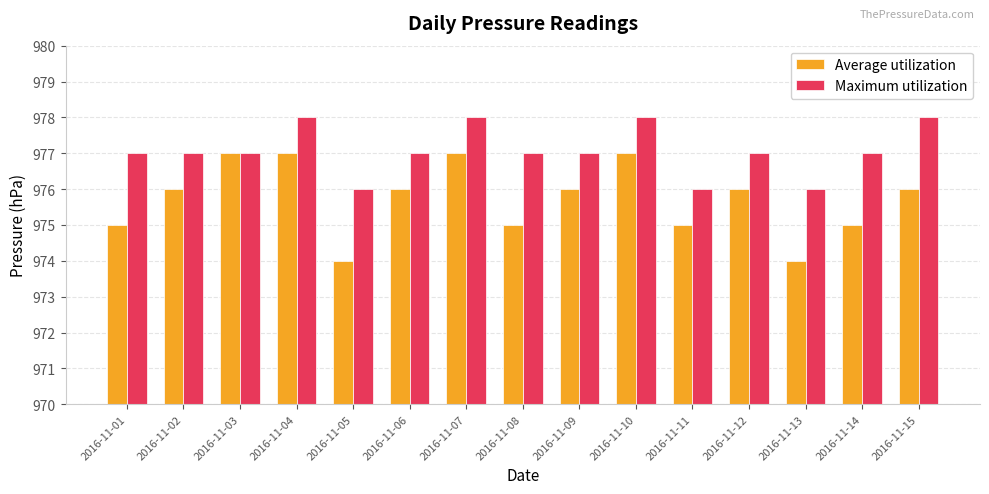

What value does the Average utilization series have at 2016-11-05?

974